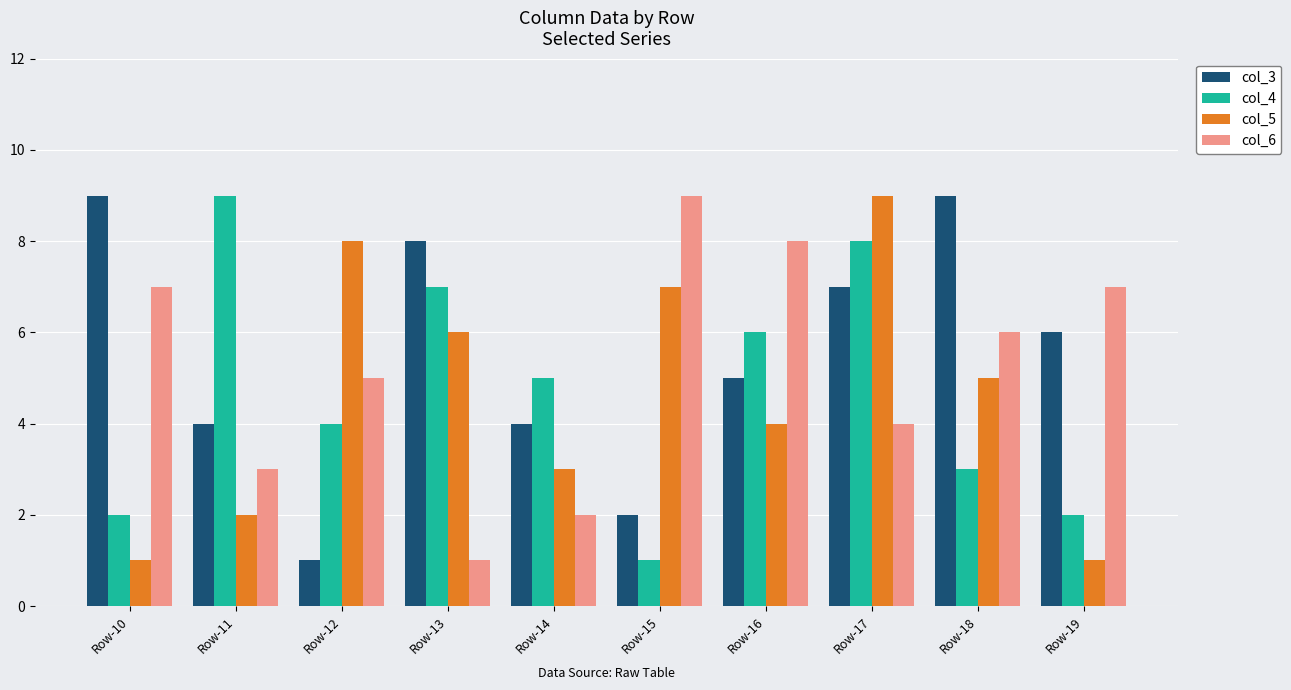

How many distinct data groups are displayed?

4